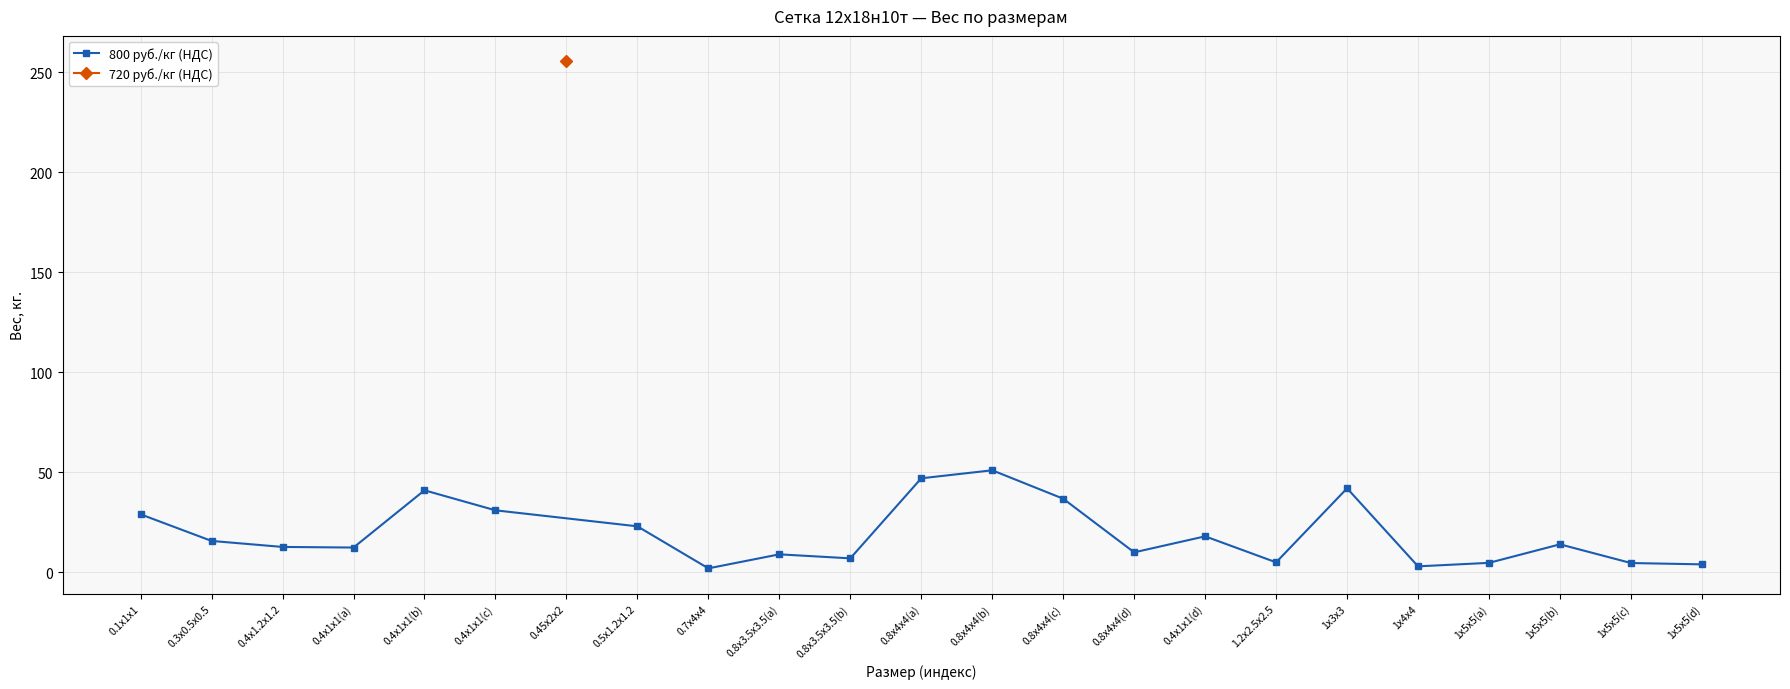

How many points are lower than both their immediate neighbors (excluding endpoints)?

6